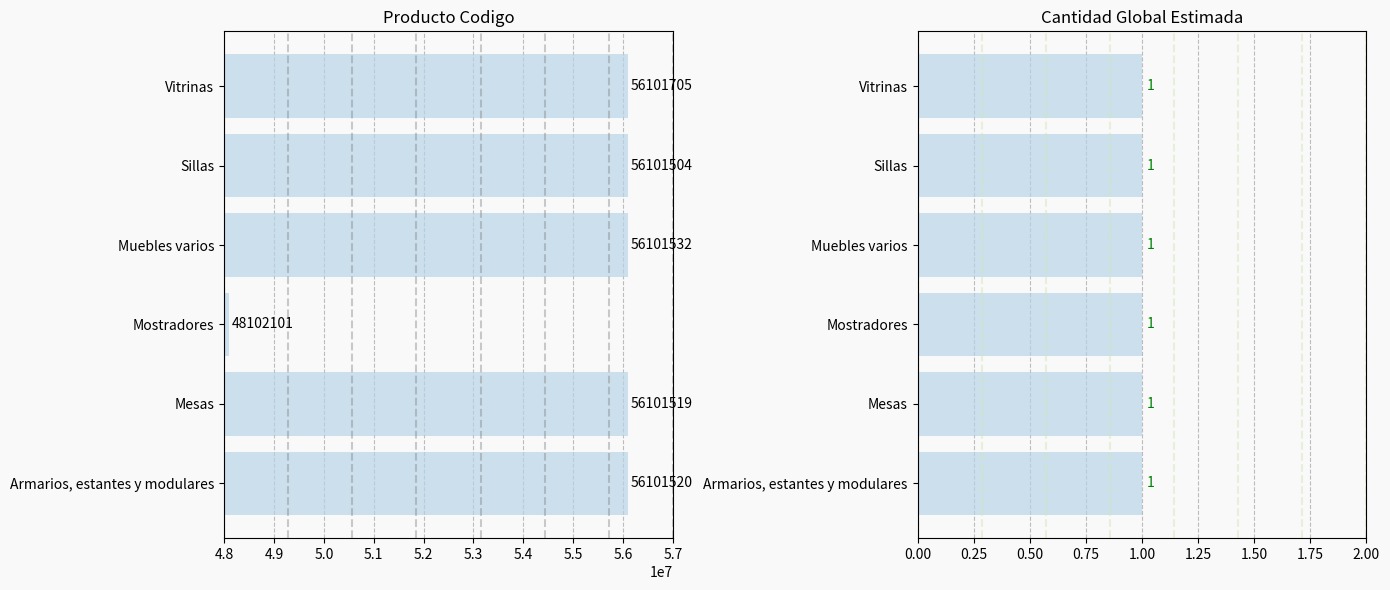

What is the maximum value for producto_codigo?

56101705.0